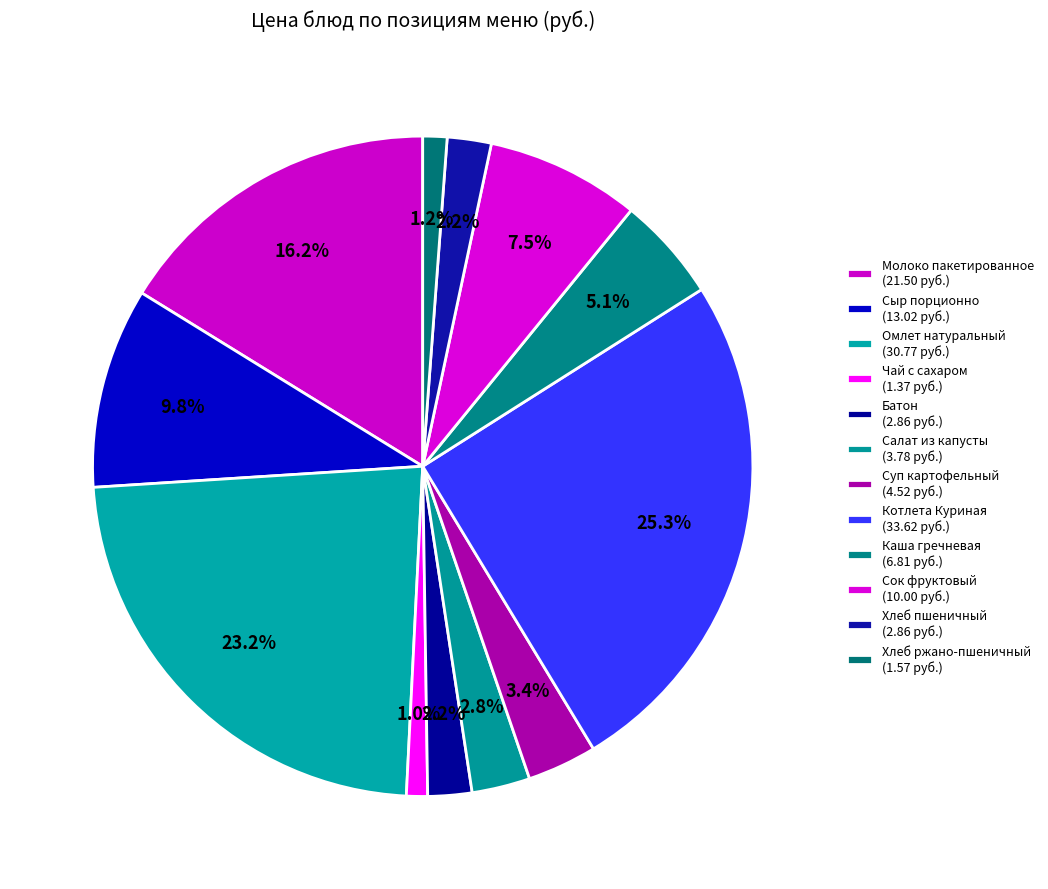

How many segments does this pie chart have?

12